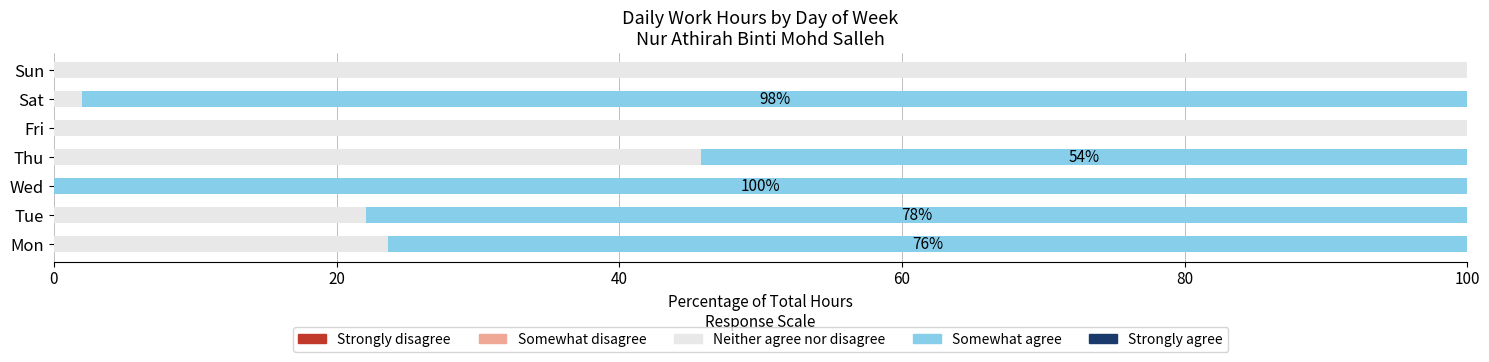

What is the sum of all Neither agree nor disagree values?

293.4